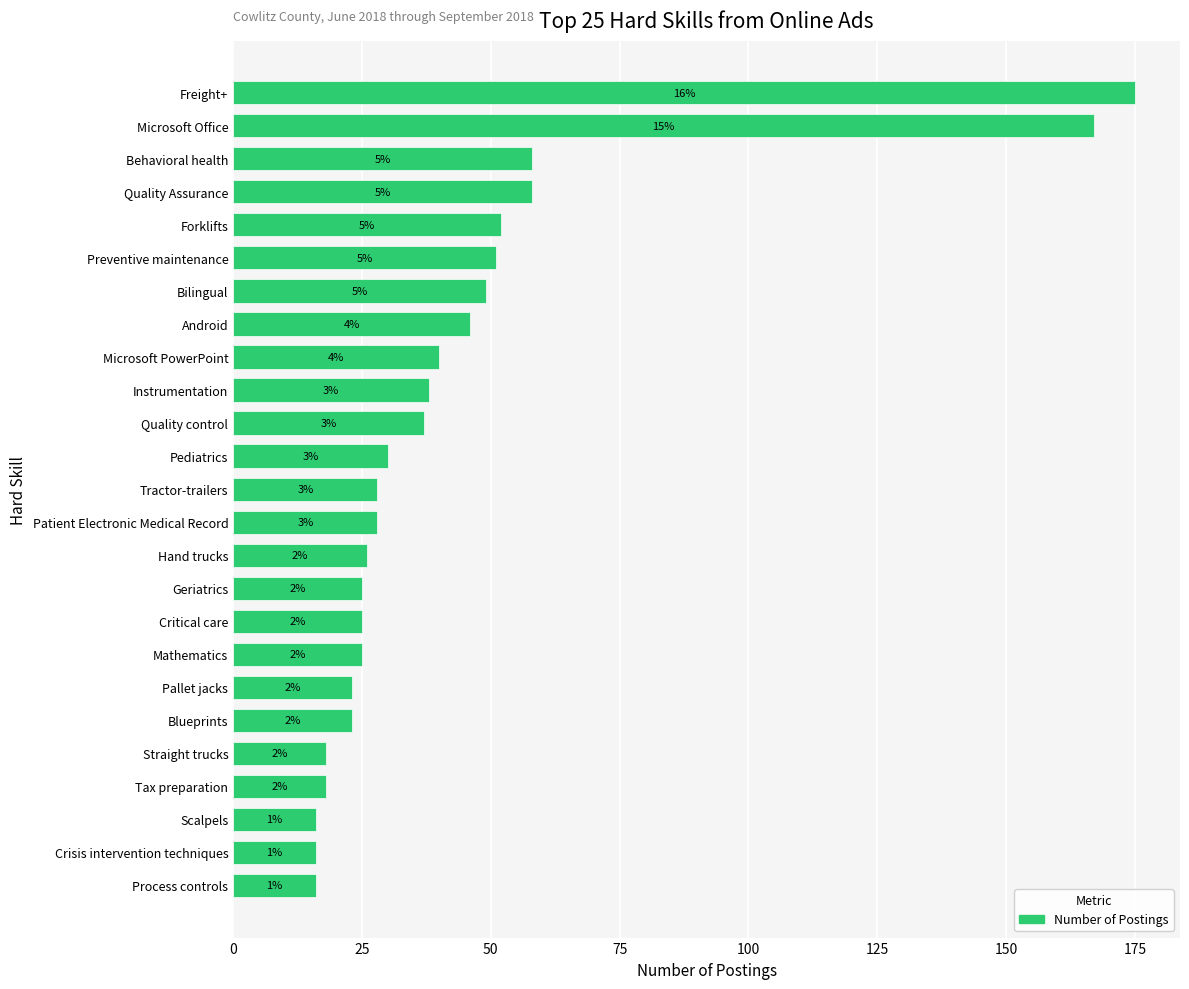

How many bars are there in total?

25